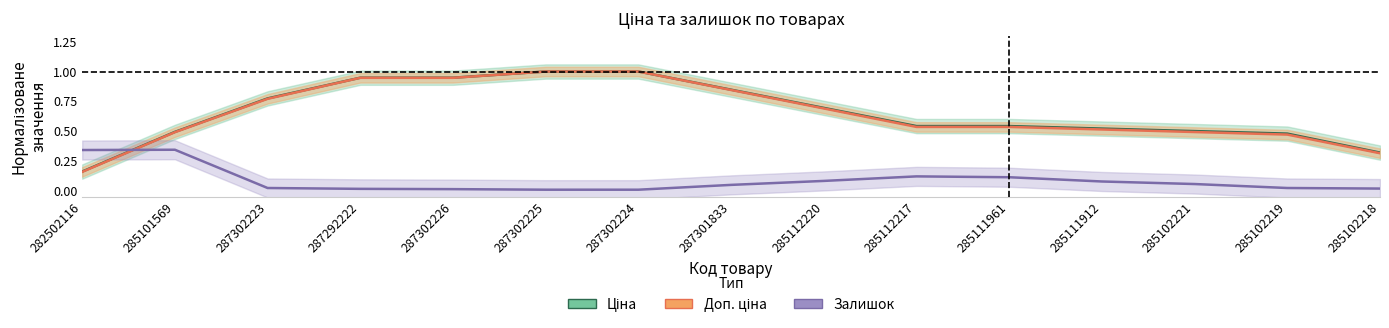

Count the number of data series in this chart.

3